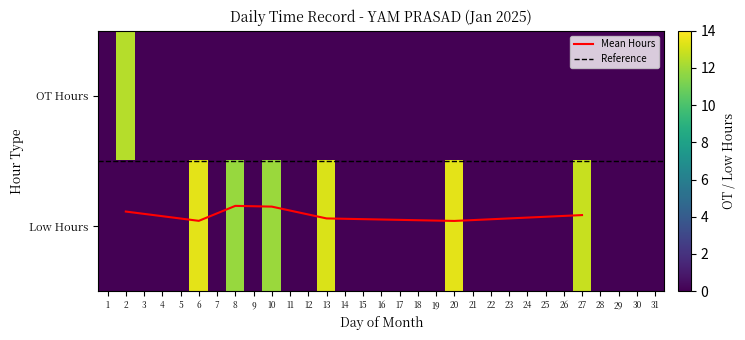

What is the difference between the maximum and second lowest values in the 1 series?

12.4